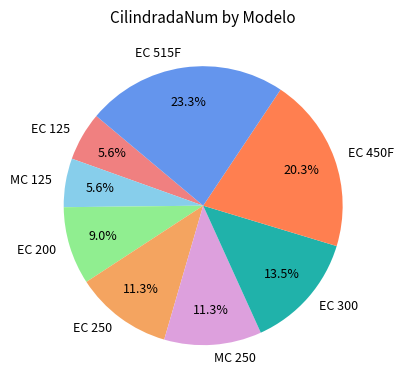

Which has a higher value, EC 300 or MC 125?

EC 300